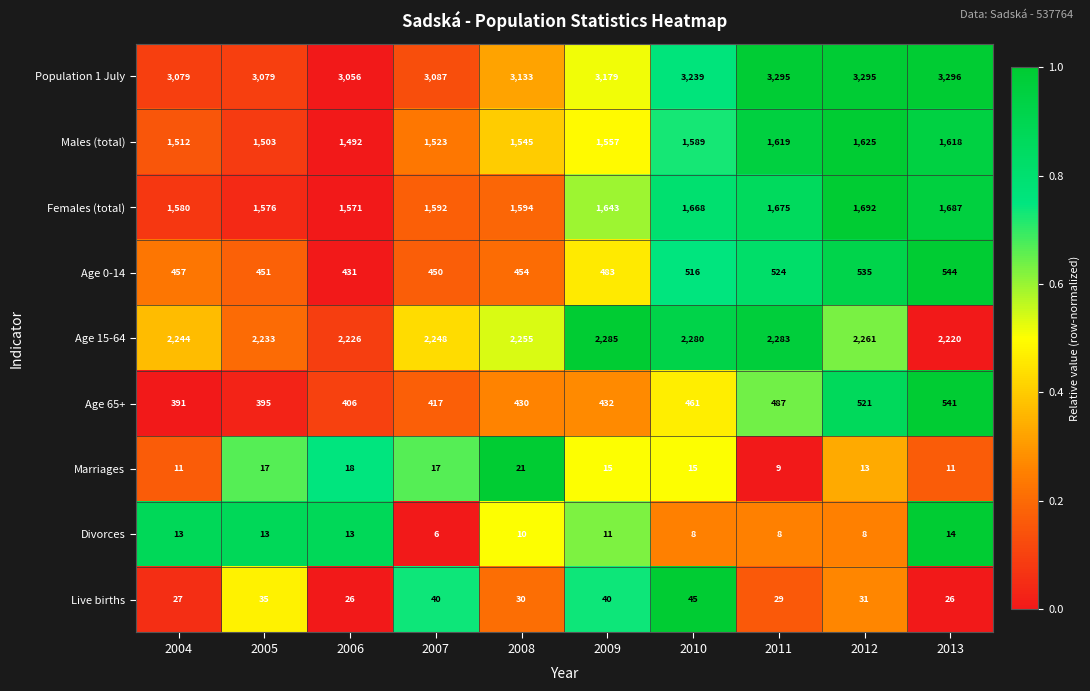

The Males (total) series shows 1545 at 2008. True or false?

True